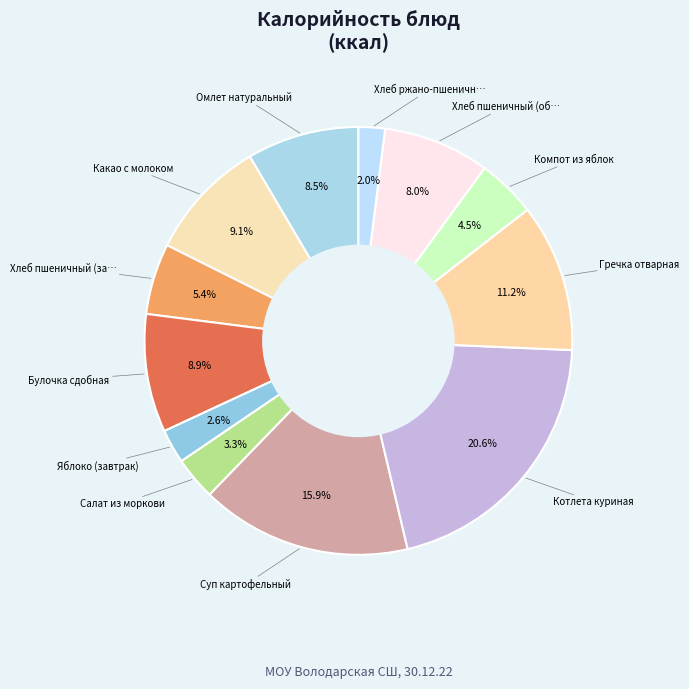

How many segments does this pie chart have?

12